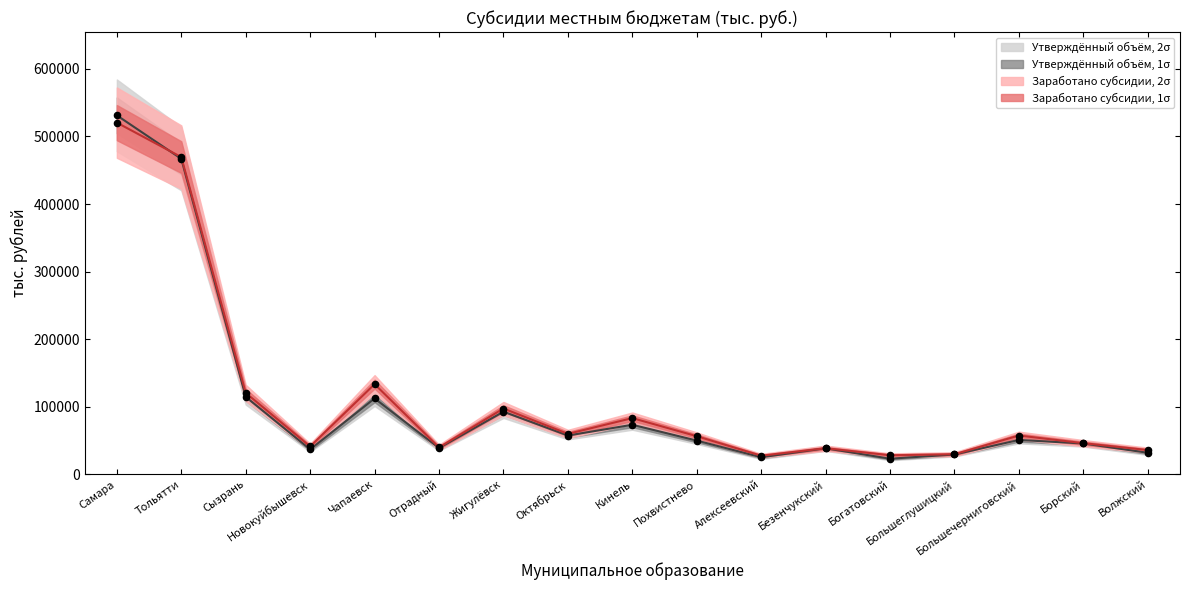

Which series has the largest Y range (max minus min)?

Утверждённый объём (тыс. руб.)